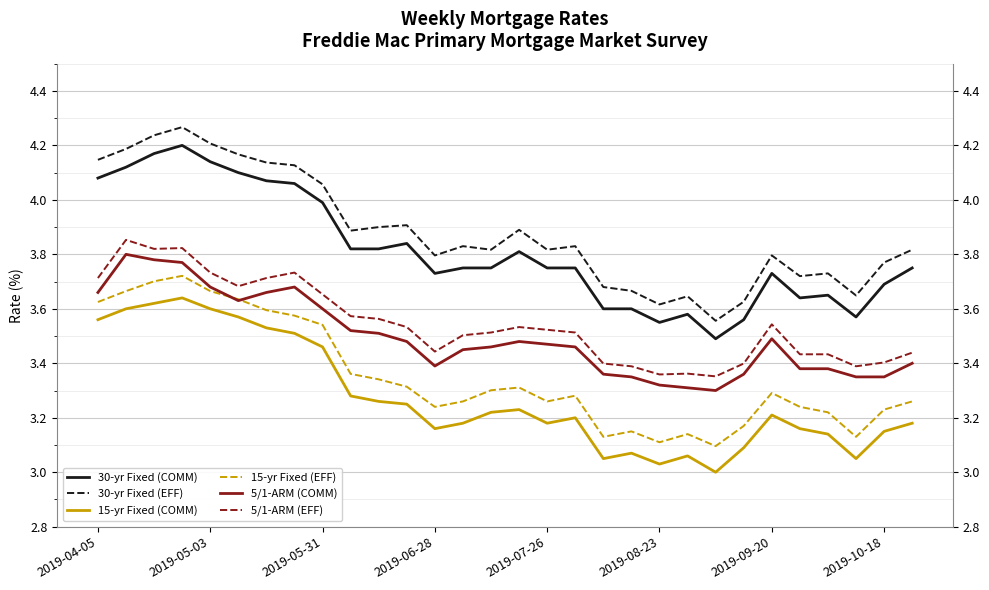

The 5/1-ARM (COMM) series shows 5.6 at 2019-08-23. True or false?

False